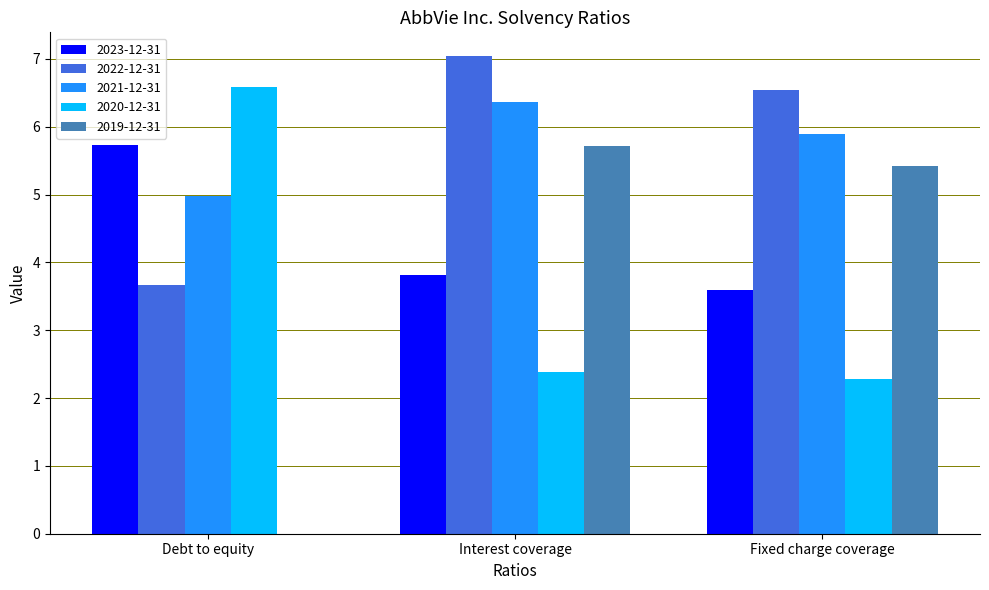

At which category is the sum across all series the highest?

Interest coverage